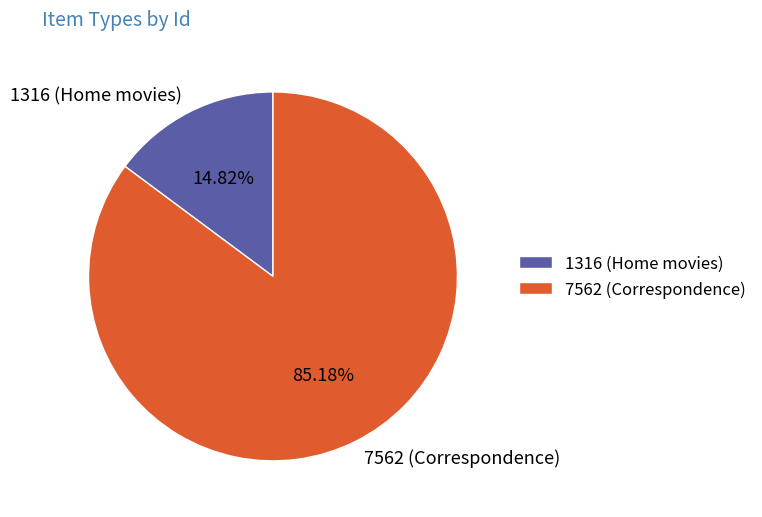

Count the number of slices in the pie.

2